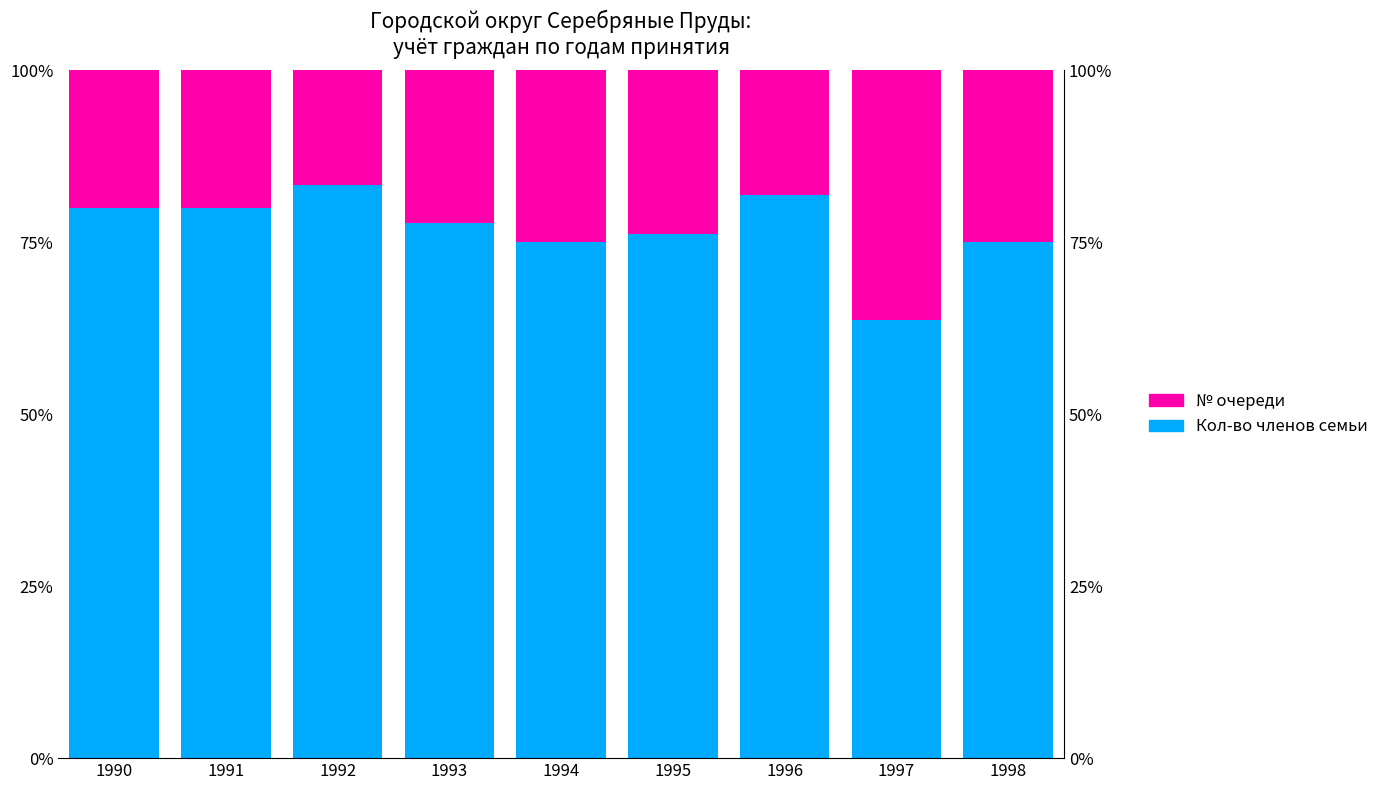

At how many categories does at least one series exceed 82?

1